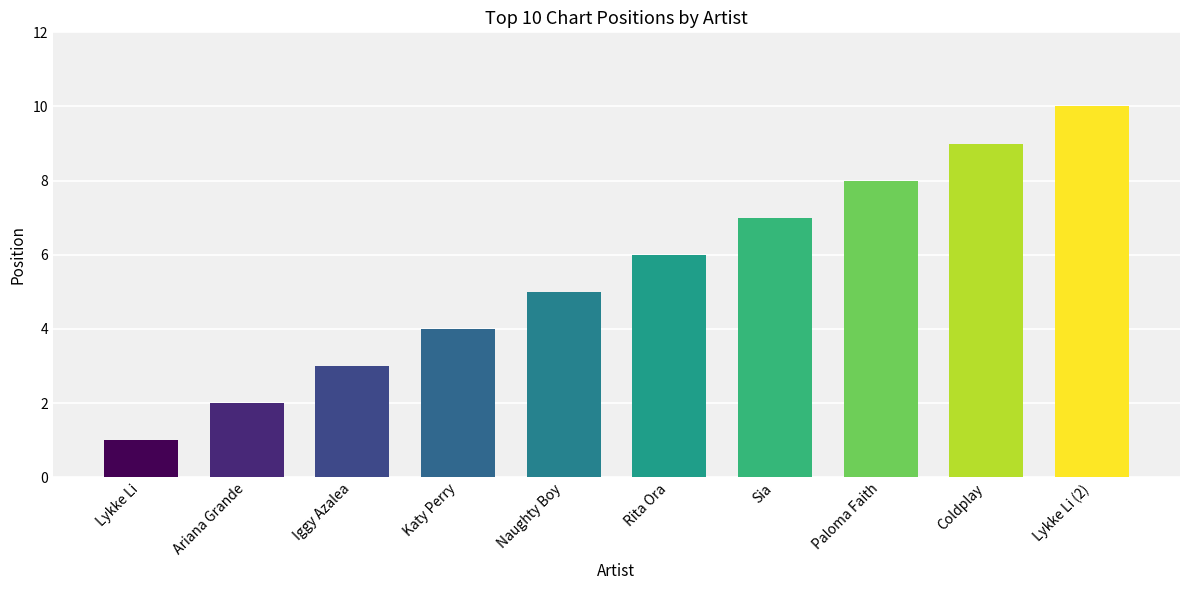

What is the sum of all values?

55